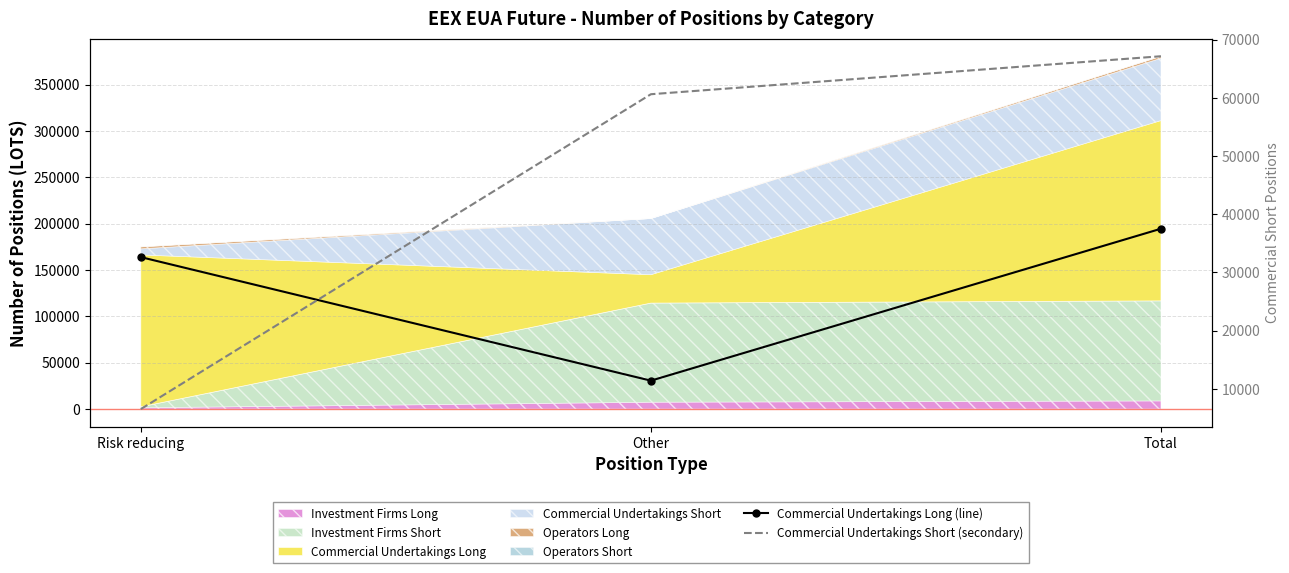

Reading left to right, list all the values displayed in this chart.

Commercial Undertakings Long (line): 163865	30636	194501
Commercial Undertakings Short (secondary): 6527	60618	67145